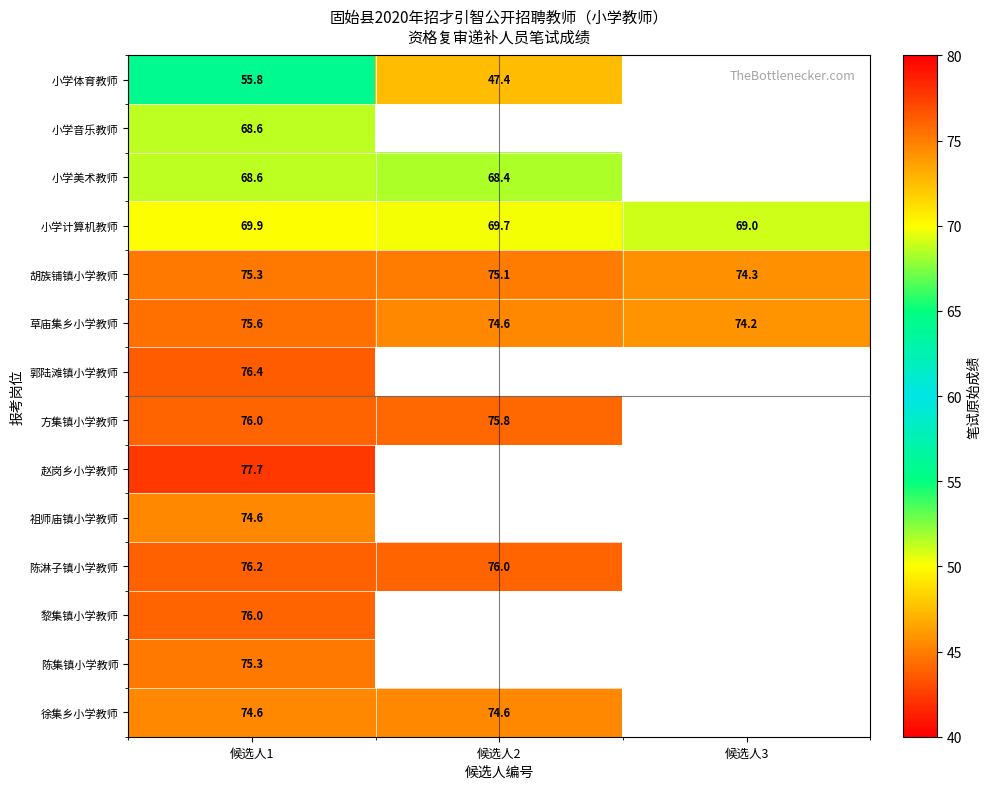

True or false: 赵岗乡小学教师 has a value of 77.7 at 候选人1.

True